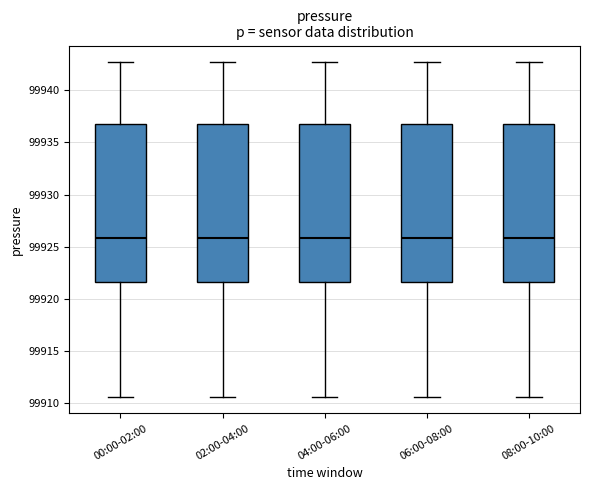

Reading left to right, read every box against the y-axis: the position of its median line, the range the box covers, and the ends of its whiskers. The values are not printed on the chart, so give them approximately, as read against the axis.

00:00-02:00: median 99926.0, box 99921.5 to 99936.5, whiskers 99910.5 to 99942.5
02:00-04:00: median 99926.0, box 99921.5 to 99936.5, whiskers 99910.5 to 99942.5
04:00-06:00: median 99926.0, box 99921.5 to 99936.5, whiskers 99910.5 to 99942.5
06:00-08:00: median 99926.0, box 99921.5 to 99936.5, whiskers 99910.5 to 99942.5
08:00-10:00: median 99926.0, box 99921.5 to 99936.5, whiskers 99910.5 to 99942.5